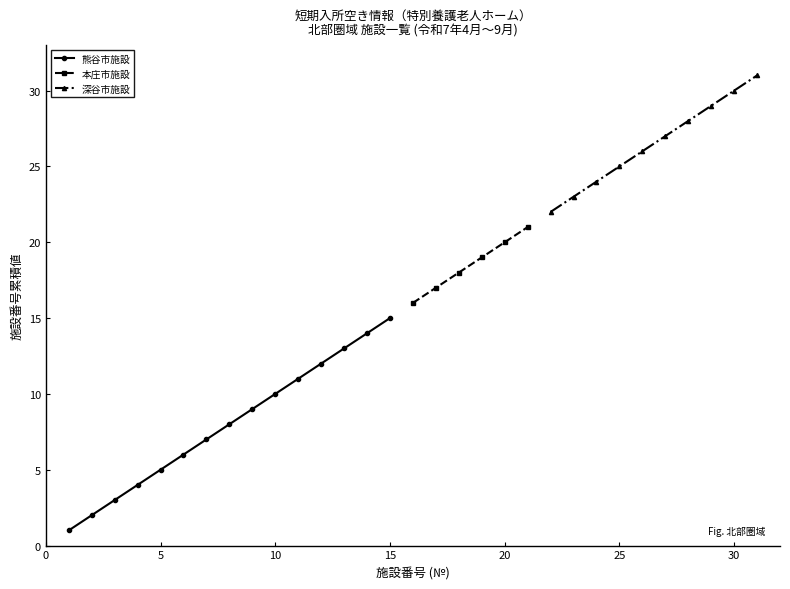

True or false: 熊谷市施設 has more than 0 interior local peaks.

False